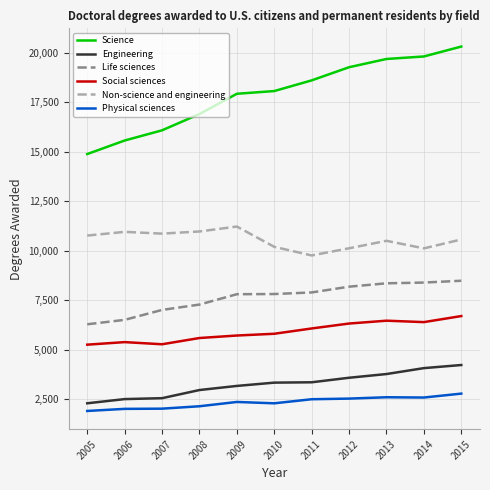

What value does the Engineering series have at 2009?

3166